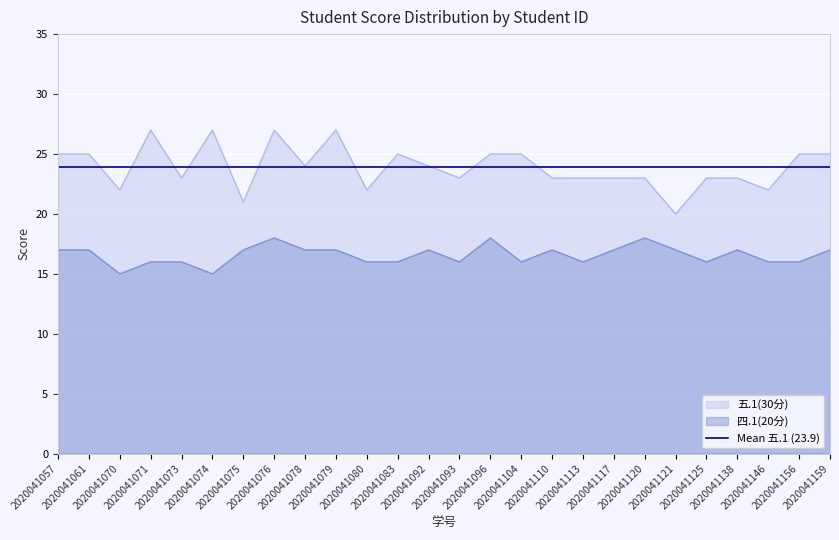

At which label does 五.1(30分) reach its minimum?

2020041121